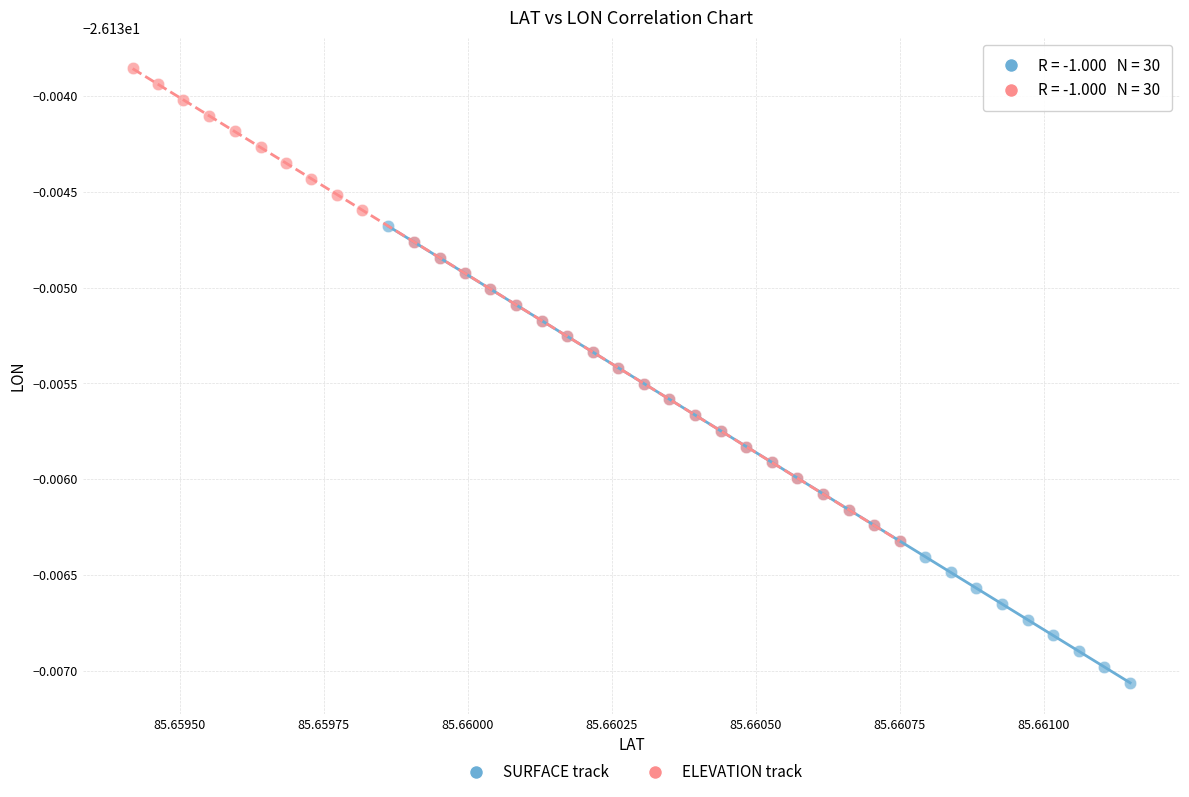

Which series contains the highest Y value?

ELEVATION track